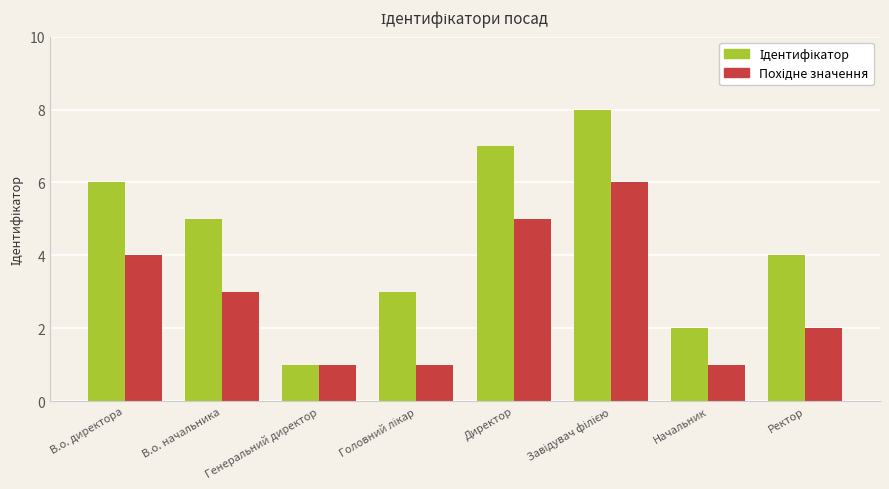

How many groups of bars are there?

8